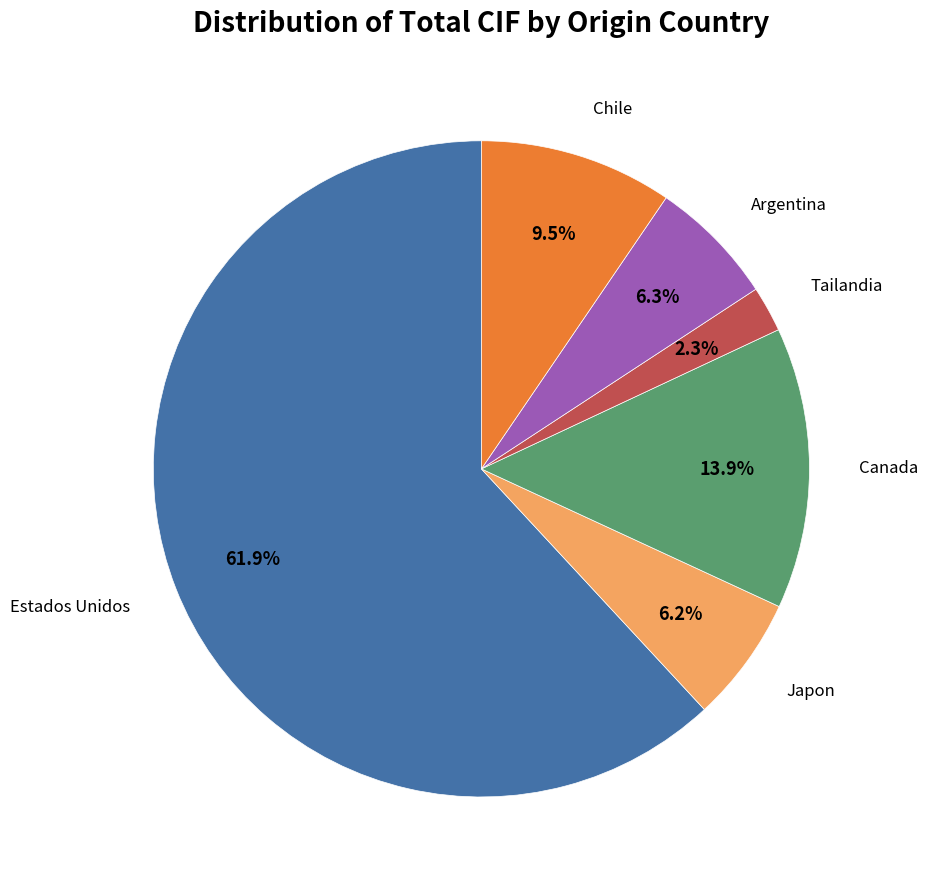

Do Estados Unidos and Argentina together represent more than half of the pie?

Yes